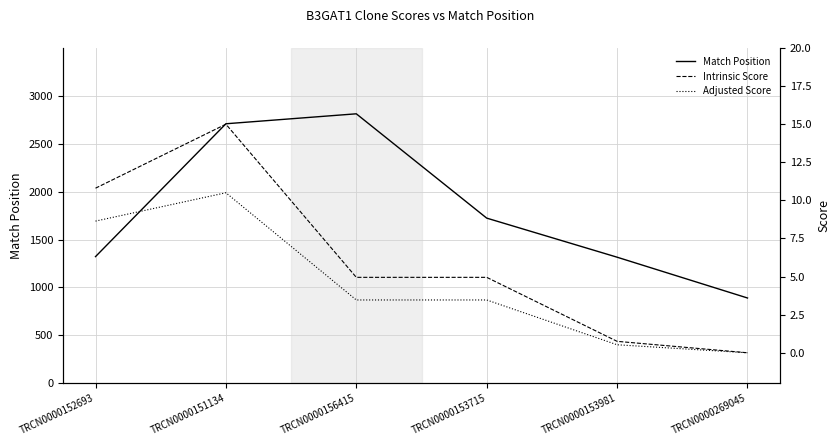

What is the difference between the maximum and minimum values in the Intrinsic Score series?

15.0